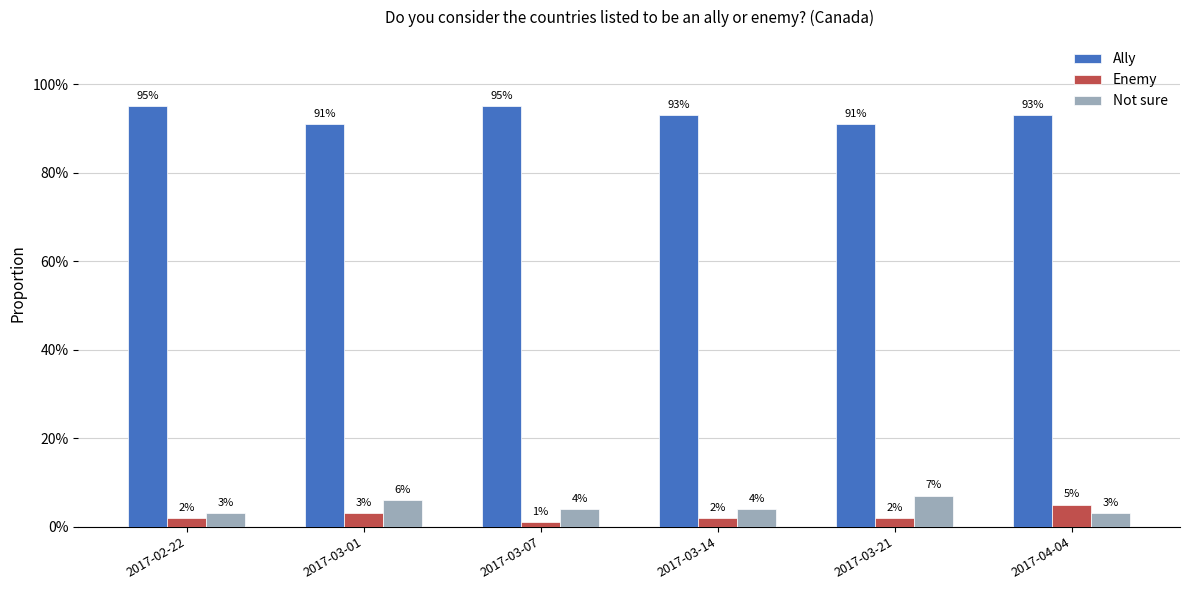

What are all the series names shown in the legend?

Ally, Enemy, Not sure